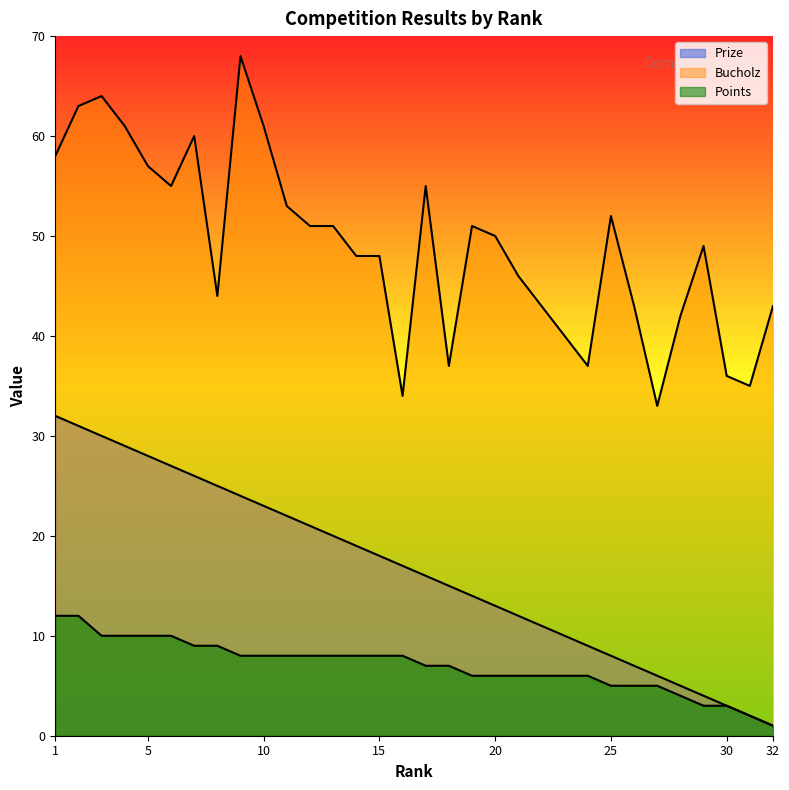

Reading right to left, extract all data points from this chart.

Prize: 1	2	3	4	5	6	7	8	9	10	11	12	13	14	15	16	17	18	19	20	21	22	23	24	25	26	27	28	29	30	31	32
Bucholz: 43	35	36	49	42	33	43	52	37	40	43	46	50	51	37	55	34	48	48	51	51	53	61	68	44	60	55	57	61	64	63	58
Points: 1	2	3	3	4	5	5	5	6	6	6	6	6	6	7	7	8	8	8	8	8	8	8	8	9	9	10	10	10	10	12	12